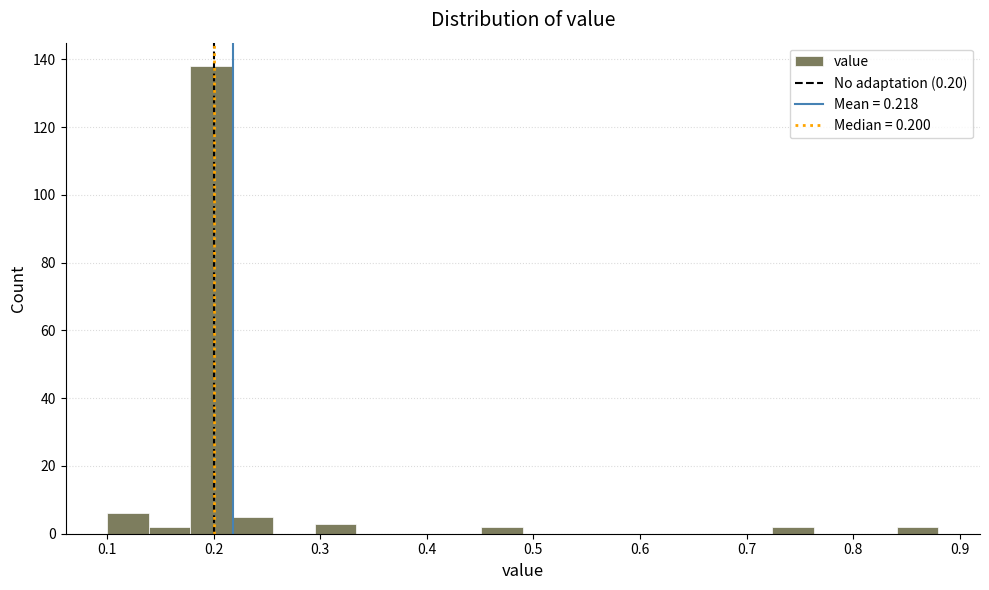

Read against the x-axis, roughly where is the centre of the tallest bar?

0.20